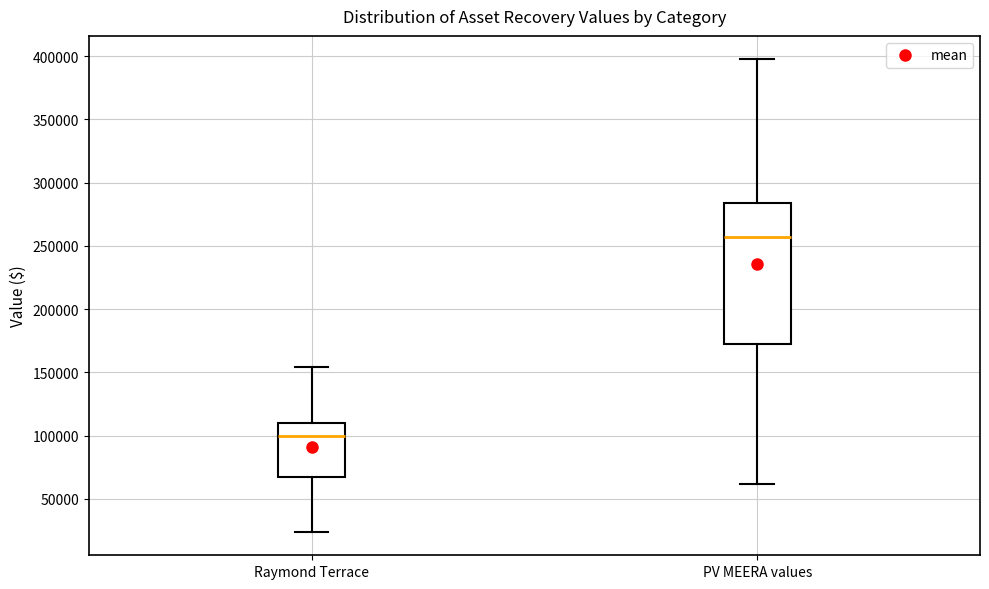

Reading left to right, read every box against the y-axis: the position of its median line, the range the box covers, and the ends of its whiskers. The values are not printed on the chart, so give them approximately, as read against the axis.

Raymond Terrace: median 100000, box 65000 to 110000, whiskers 25000 to 155000
PV MEERA values: median 255000, box 175000 to 285000, whiskers 60000 to 395000